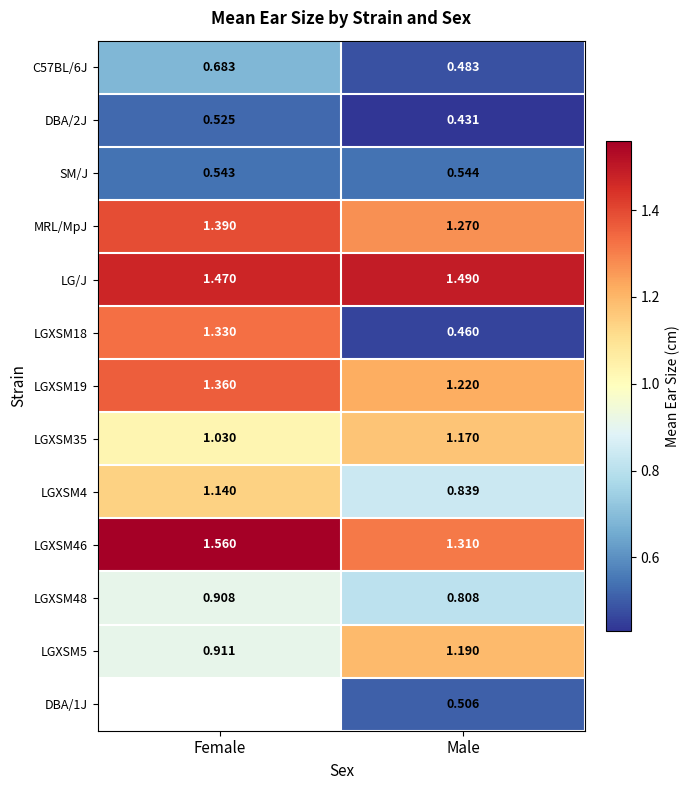

True or false: LGXSM19 has a value of 0.8 at Female.

False